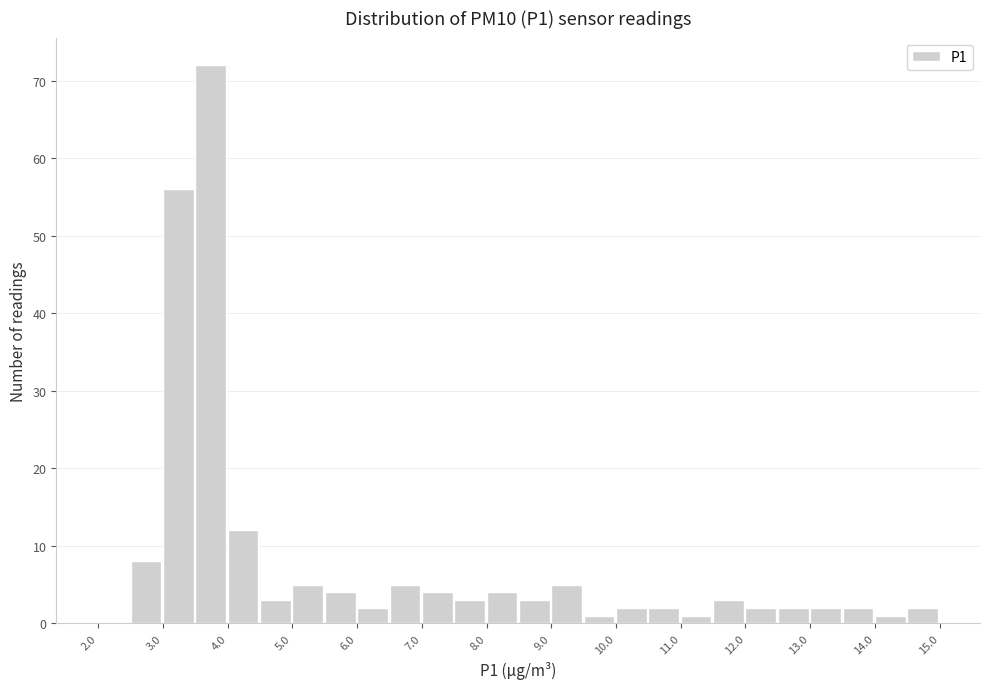

Reading left to right, transcribe this chart: for each bar, give the range it covers on the x-axis and its height. The values are not printed on the chart, so give them approximately, as read against the axis.

2.0 to 2.5: 0
2.5 to 3.0: 8
3.0 to 3.5: 56
3.5 to 4.0: 72
4.0 to 4.5: 12
4.5 to 5.0: 3
5.0 to 5.5: 5
5.5 to 6.0: 4
6.0 to 6.5: 2
6.5 to 7.0: 5
7.0 to 7.5: 4
7.5 to 8.0: 3
8.0 to 8.5: 4
8.5 to 9.0: 3
9.0 to 9.5: 5
9.5 to 10.0: 1
10.0 to 10.5: 2
10.5 to 11.0: 2
11.0 to 11.5: 1
11.5 to 12.0: 3
12.0 to 12.5: 2
12.5 to 13.0: 2
13.0 to 13.5: 2
13.5 to 14.0: 2
14.0 to 14.5: 1
14.5 to 15.0: 2